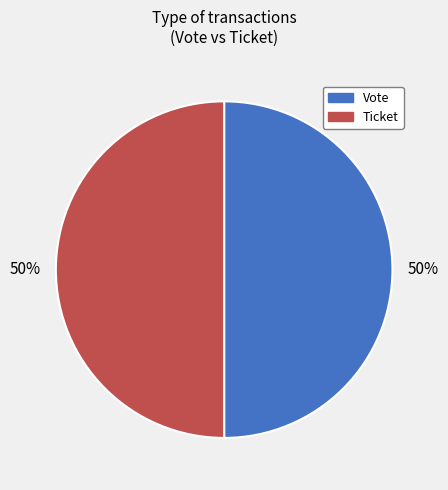

To the nearest percent, what is the difference between the Ticket and Vote slice percentages?

0%